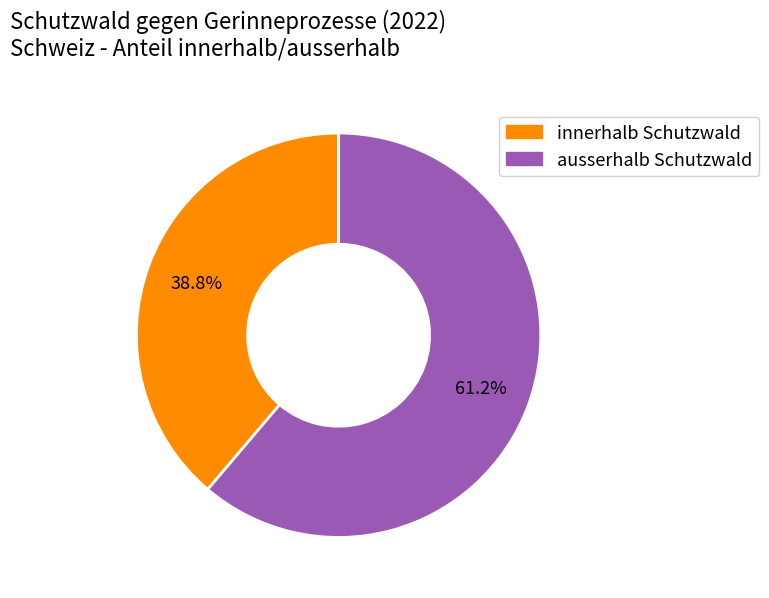

What is the ratio of the value at ausserhalb Schutzwald to the value at innerhalb Schutzwald?

1.6